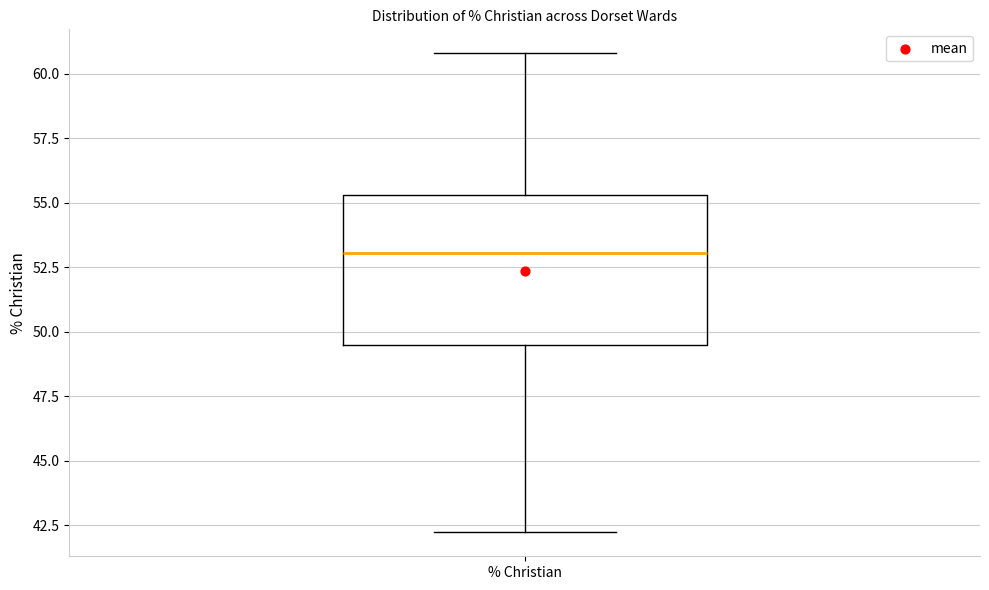

Read this box plot against the y-axis: the position of the median line, the range covered by the box, and the ends of both whiskers. The values are not printed on the chart, so give them approximately, as read against the axis.

median 53.0, box 49.5 to 55.5, whiskers 42.0 to 61.0